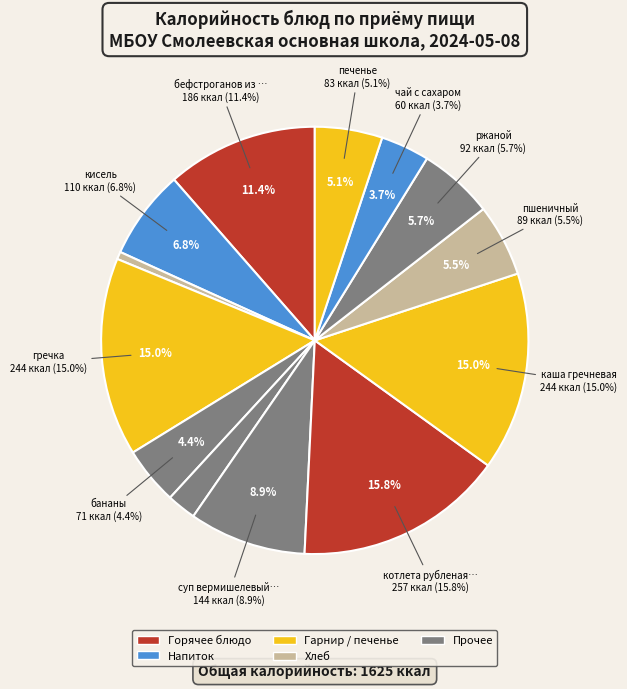

Is there any slice that represents more than half of the pie?

No